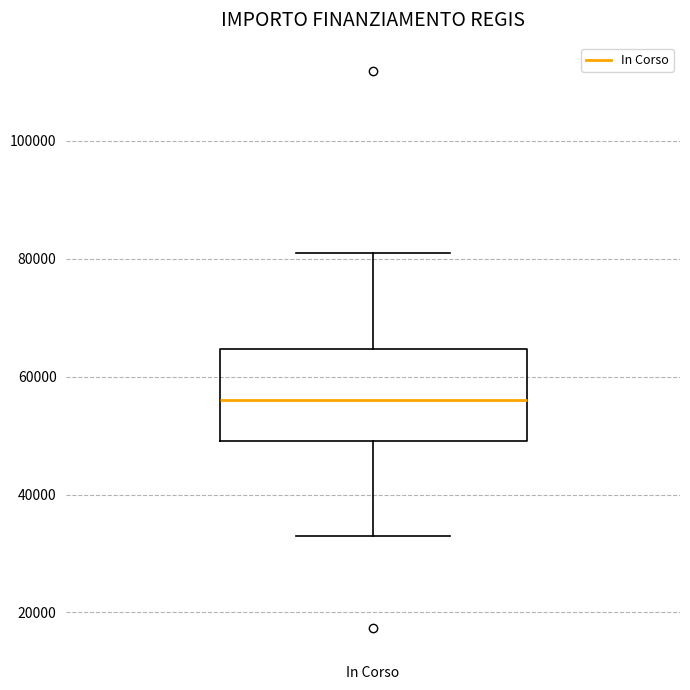

Transcribe this box plot: give where the median line is, the range the box spans, and where the two whiskers end, as read against the y-axis. The values are not printed on the chart, so give them approximately, as read against the axis.

median 56000, box 50000 to 64000, whiskers 32000 to 80000